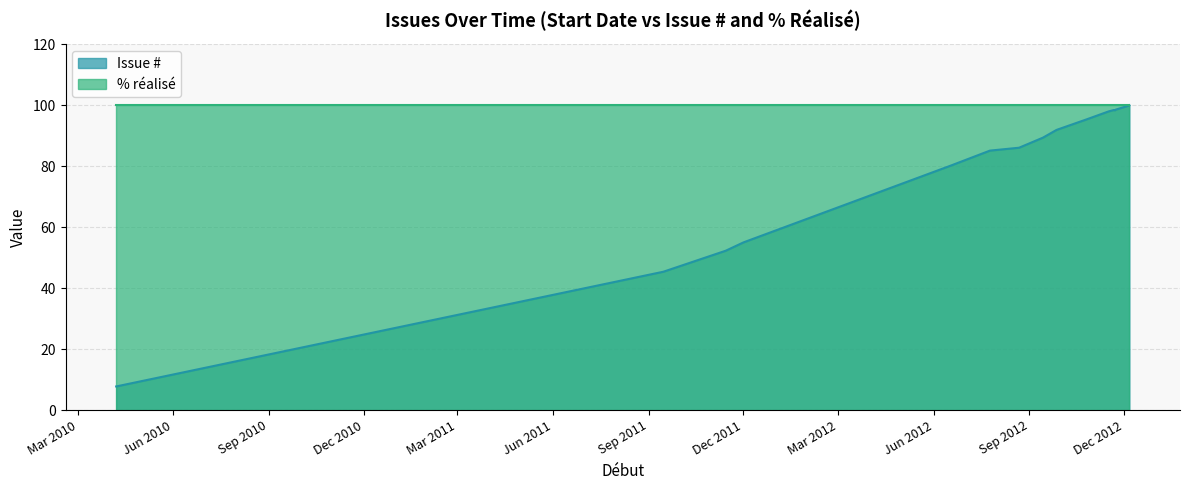

List the series in order of their overall mean, highest first.

% réalisé, Issue #